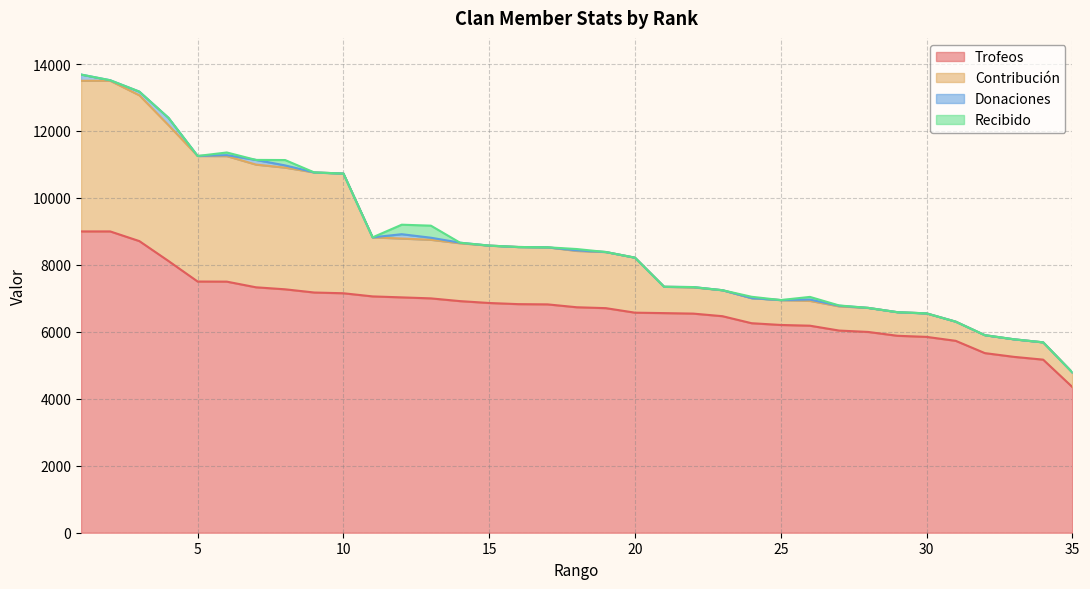

Where is Contribución nearest to the value 2467?

11